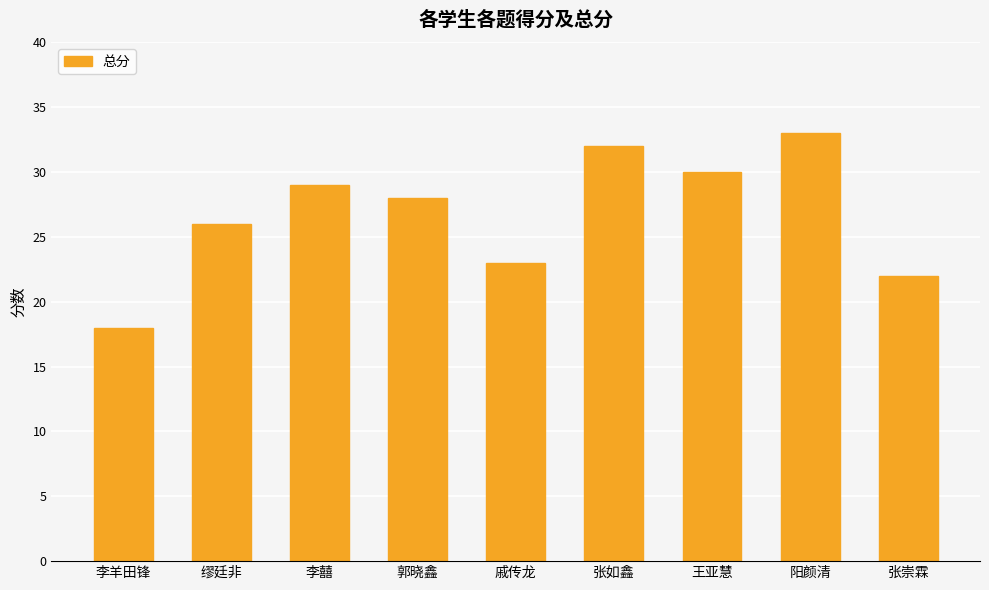

Where is the data nearest to the value 25?

缪廷非